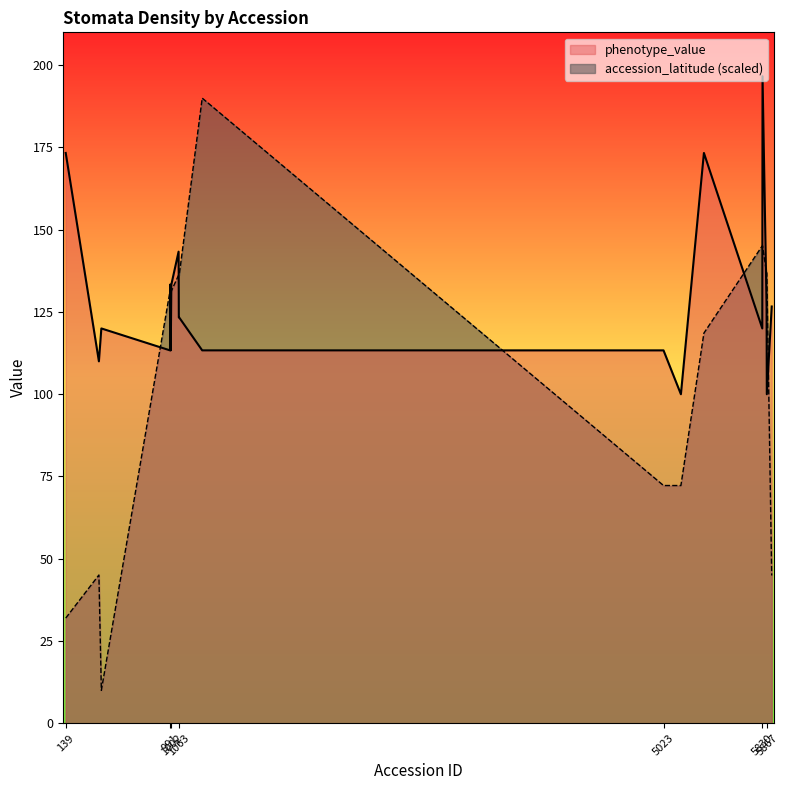

How many lines are shown in the chart?

2